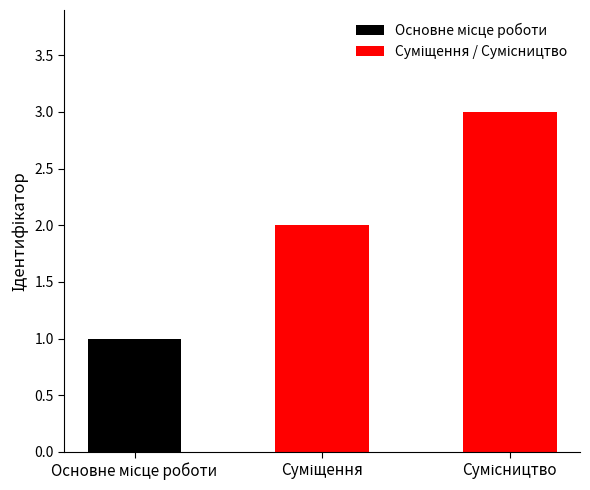

What is the greatest value displayed?

3